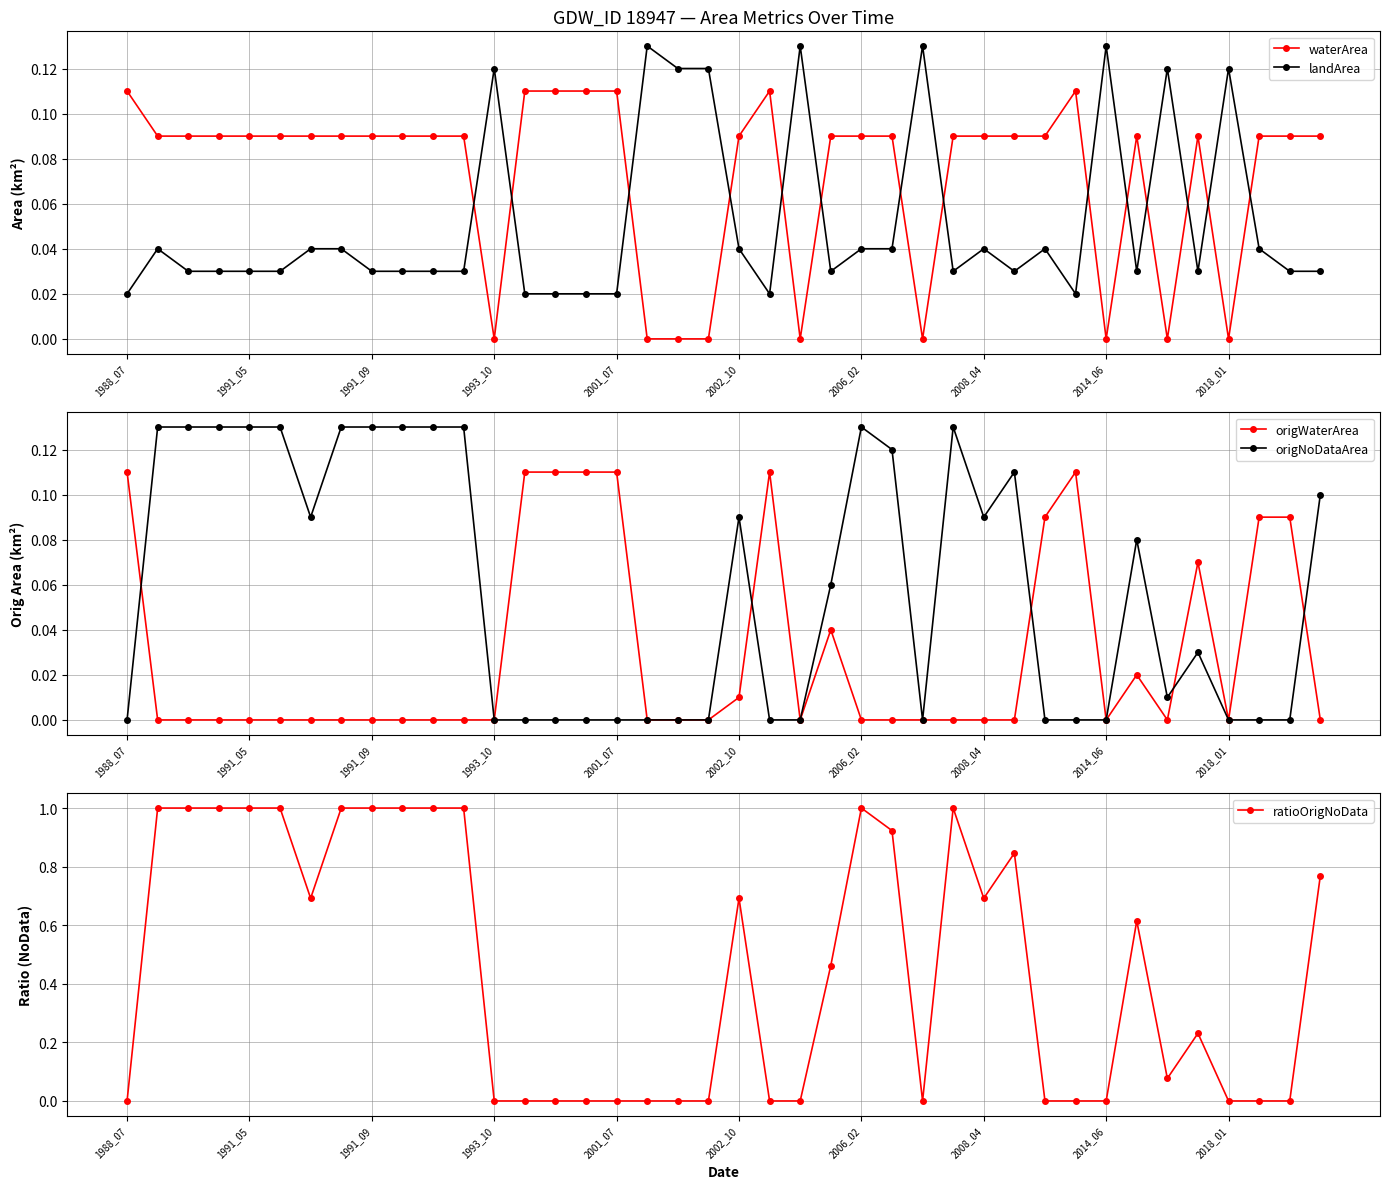

True or false: landArea has more than 0 points higher than both neighbors.

True